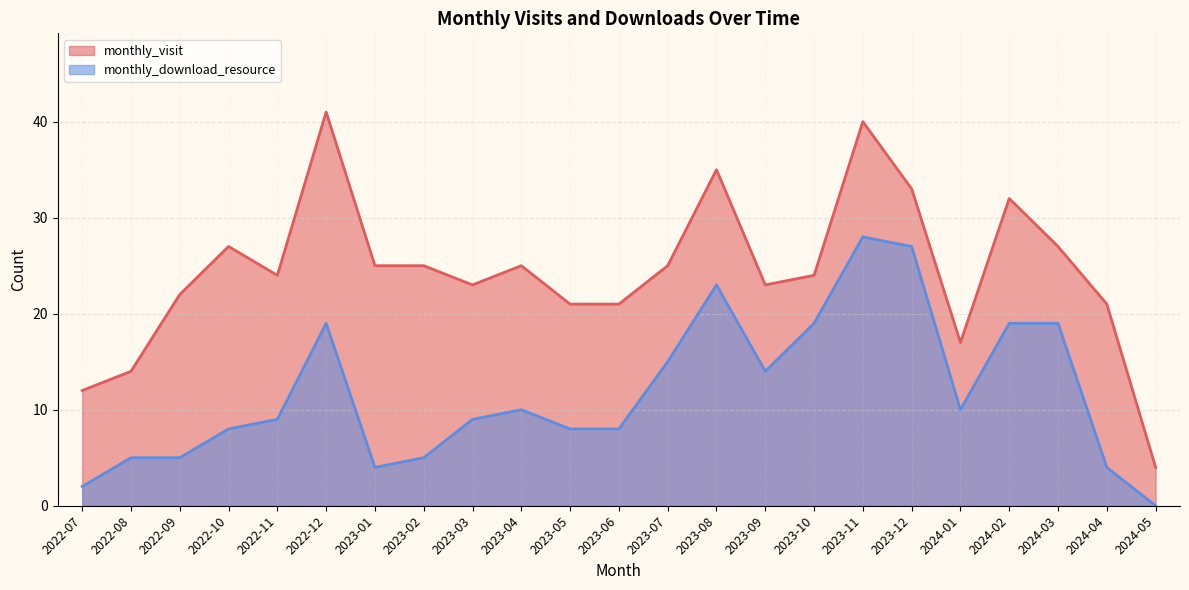

The value of monthly_download_resource at 2024-05 is 0. True or false?

True